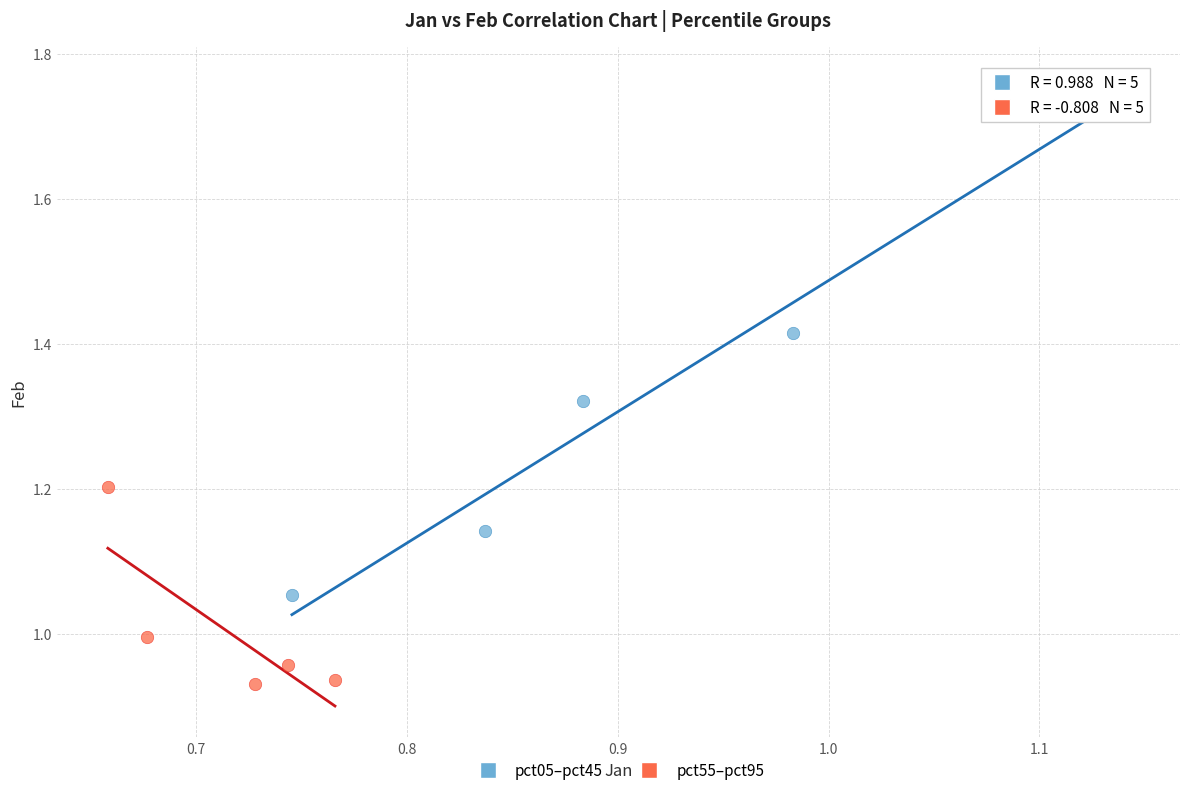

Which series reaches the maximum Y coordinate?

pct05–pct45